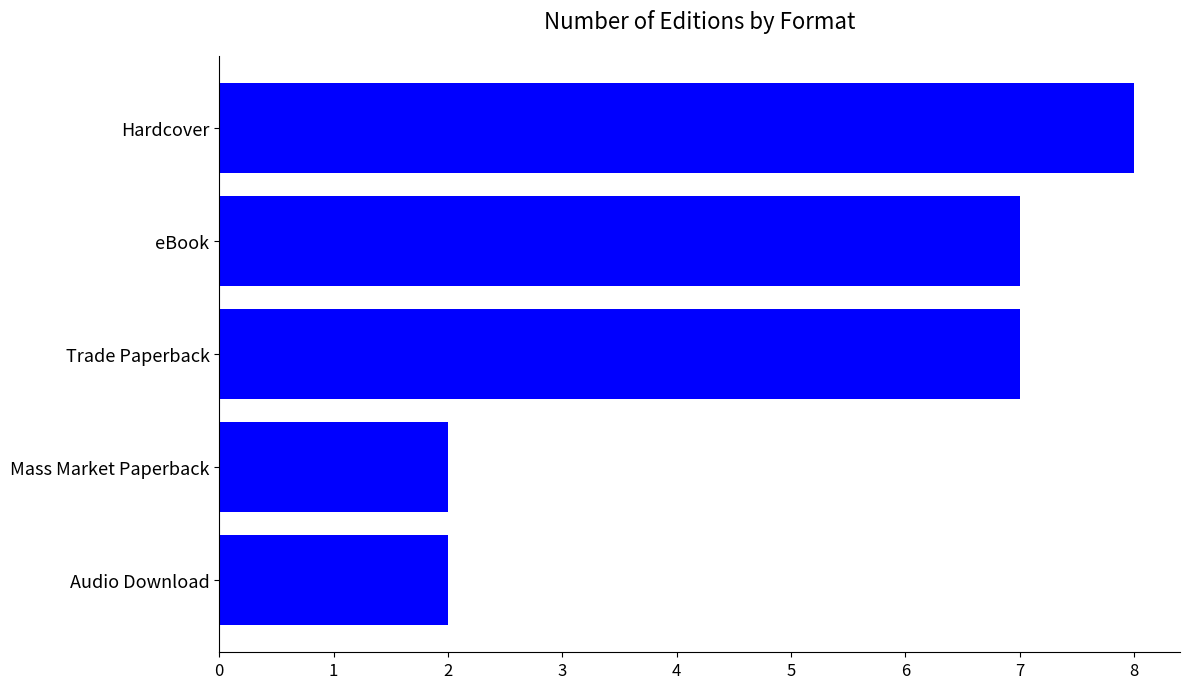

Does the chart contain any negative values?

No